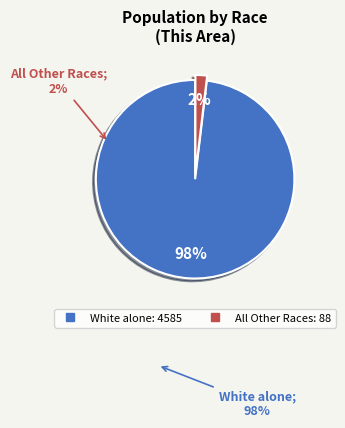

How many slices are in this pie chart?

2